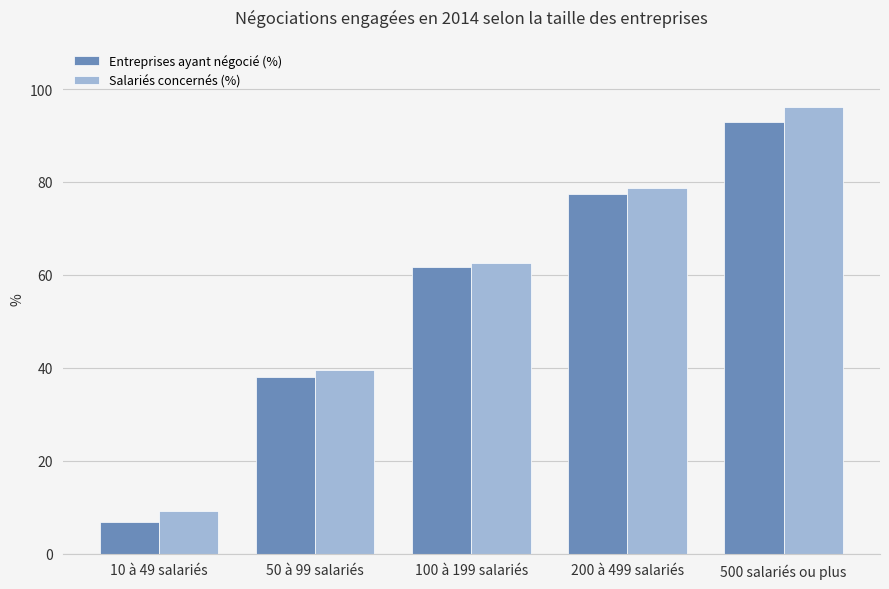

Reading left to right, transcribe all the data shown in this chart.

Entreprises ayant négocié (%): 10 à 49 salariés=6.8	50 à 99 salariés=38.0	100 à 199 salariés=61.8	200 à 499 salariés=77.5	500 salariés ou plus=92.8
Salariés concernés (%): 10 à 49 salariés=9.1	50 à 99 salariés=39.5	100 à 199 salariés=62.5	200 à 499 salariés=78.8	500 salariés ou plus=96.2